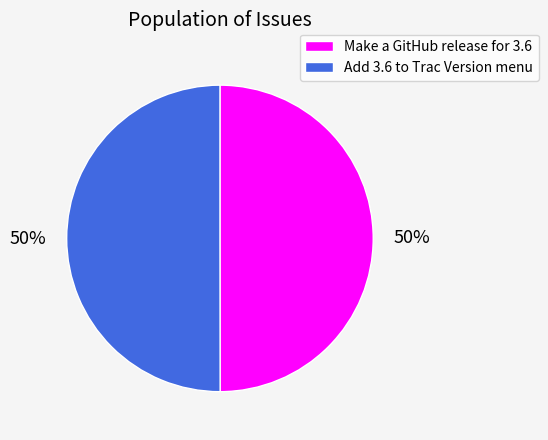

Is it true that Make a GitHub release for 3.6 is 50% of the pie?

True